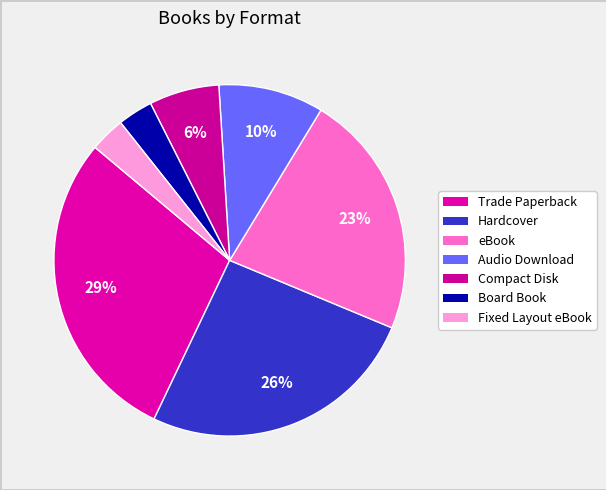

To the nearest percent, what is the average slice percentage?

14%